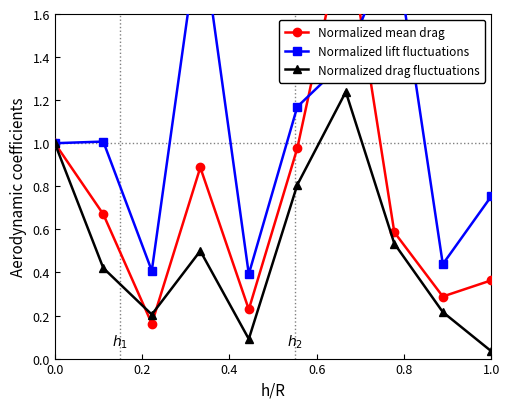

In Normalized drag fluctuations, how many points are lower than both neighbors (excluding endpoints)?

2